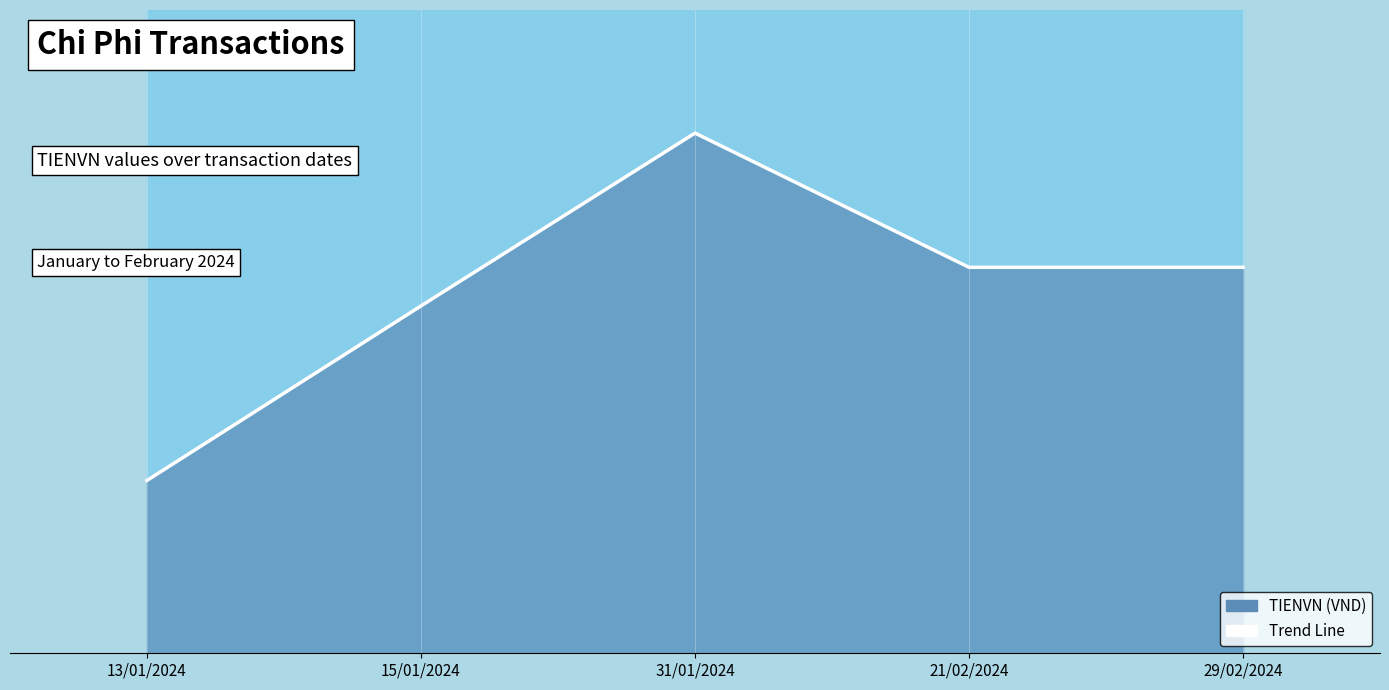

Reading left to right, what are all the values shown in this chart?

1074667	2160000	3234667	2400000	2400000